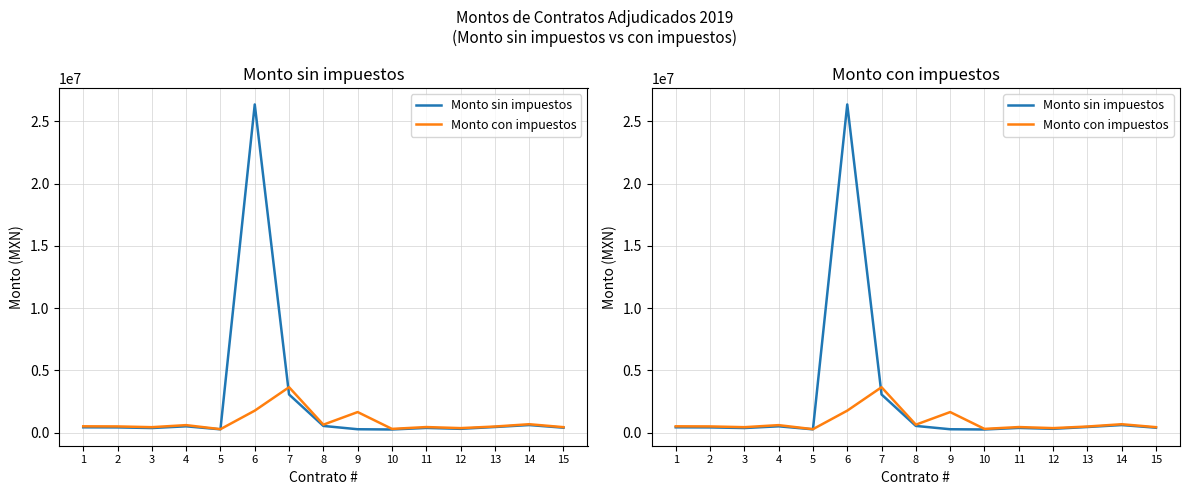

True or false: Monto con impuestos has more than 2 points higher than both neighbors.

True